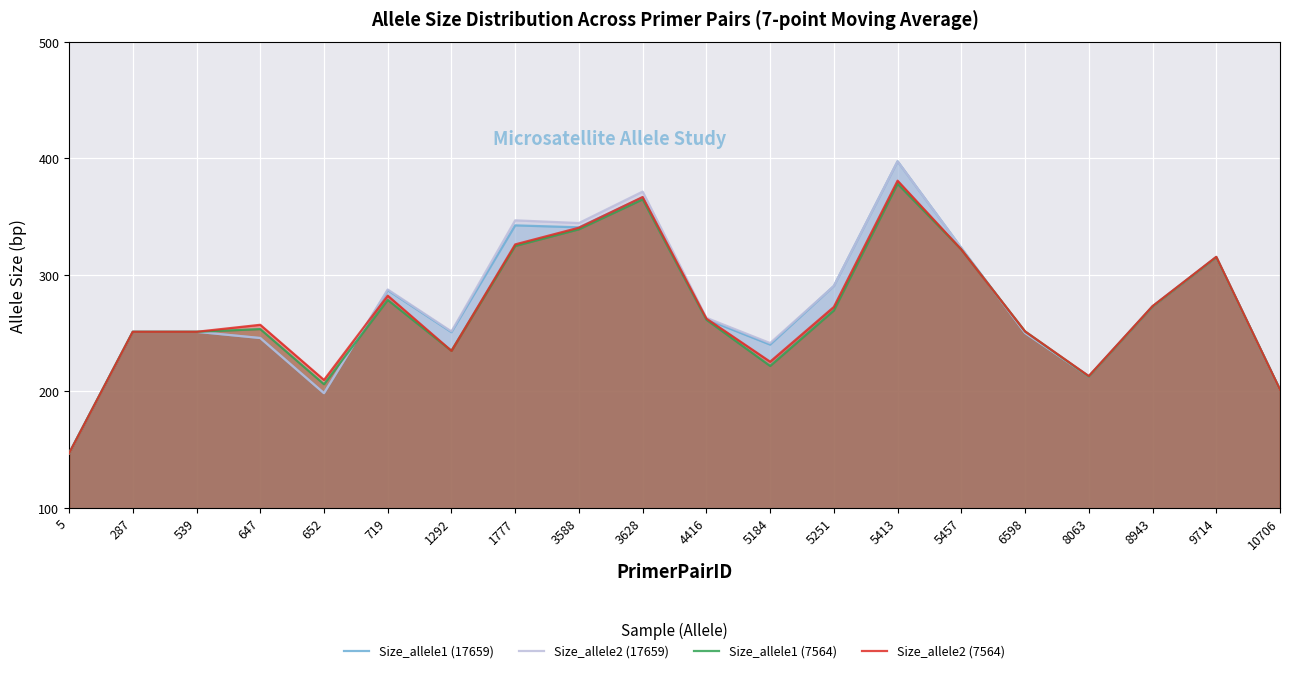

Which series changed the most between 287 and 3588?

Size_allele2 (17659)